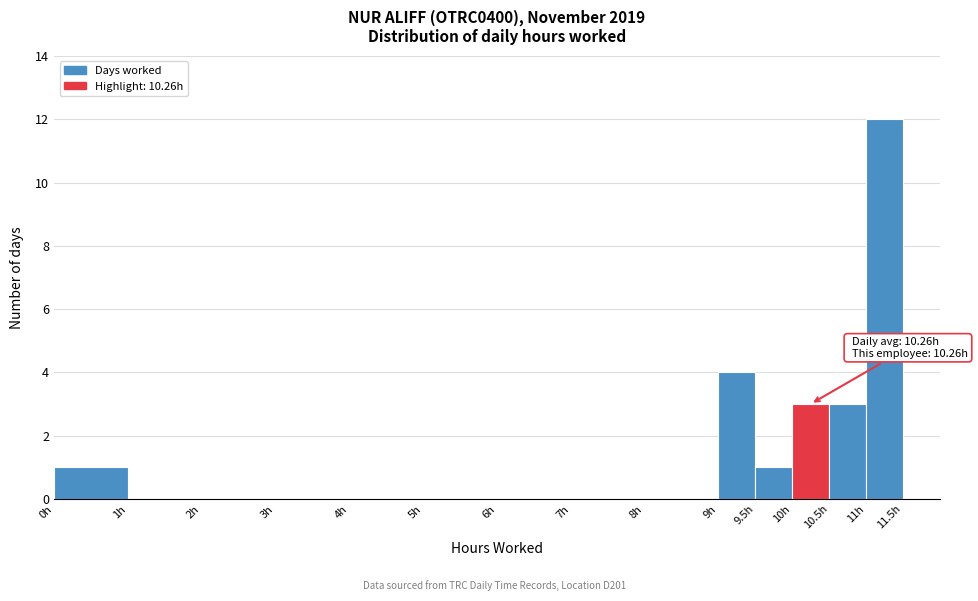

Over which range of the x-axis is the bar tallest?

11.0 to 11.5